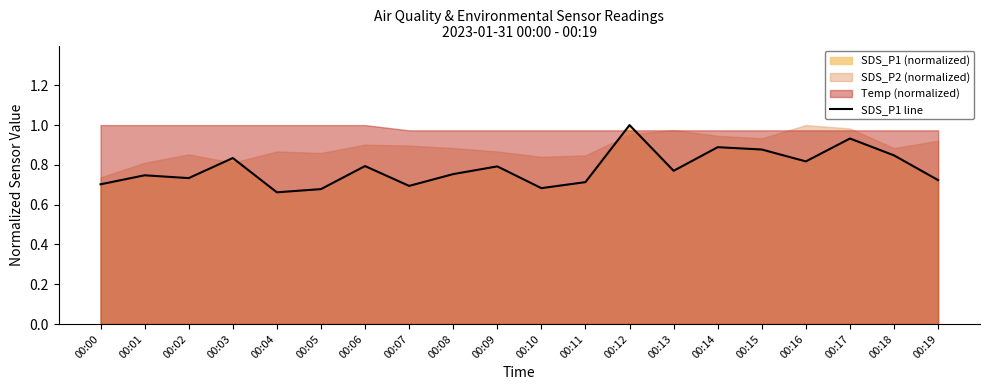

How many lines are shown in the chart?

1